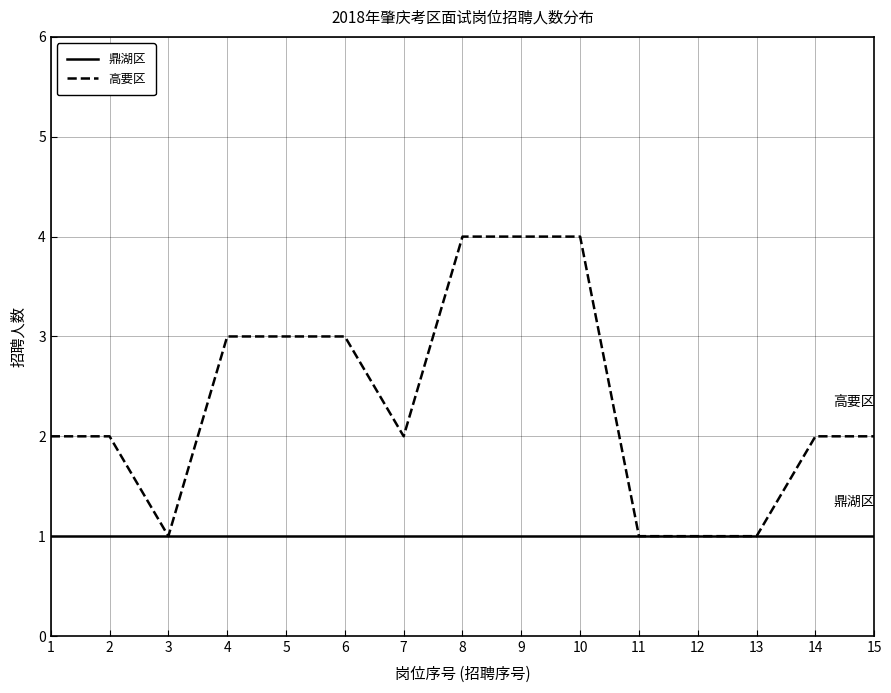

Which series has the largest total across all categories?

高要区